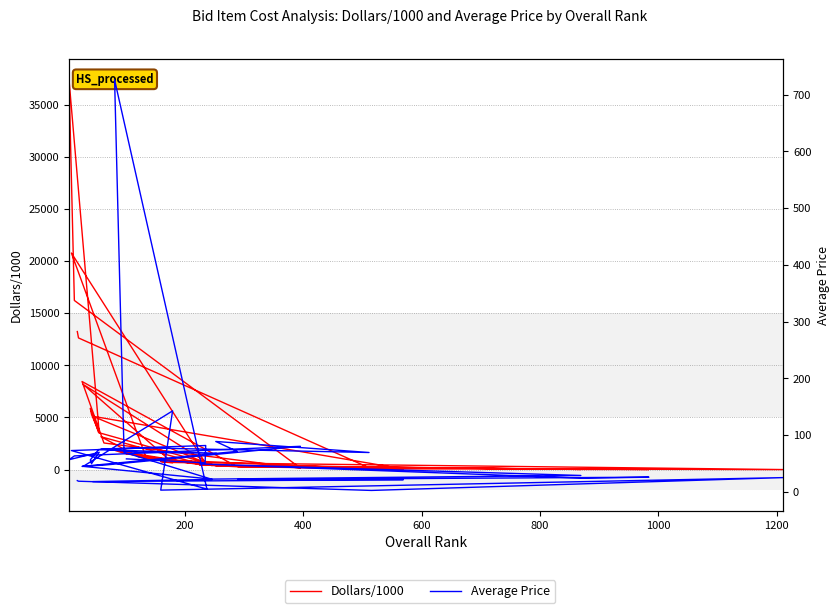

Does the chart display data point markers on the line(s)?

No